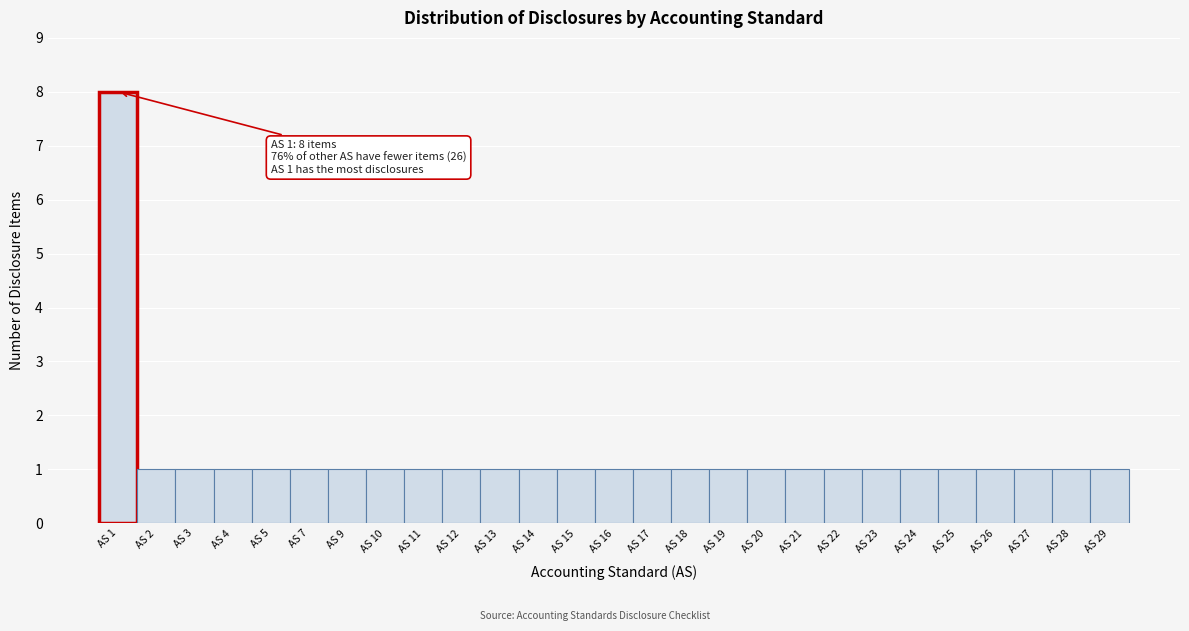

Reading left to right, list all the values displayed in this chart.

AS 1=8	AS 2=1	AS 3=1	AS 4=1	AS 5=1	AS 7=1	AS 9=1	AS 10=1	AS 11=1	AS 12=1	AS 13=1	AS 14=1	AS 15=1	AS 16=1	AS 17=1	AS 18=1	AS 19=1	AS 20=1	AS 21=1	AS 22=1	AS 23=1	AS 24=1	AS 25=1	AS 26=1	AS 27=1	AS 28=1	AS 29=1